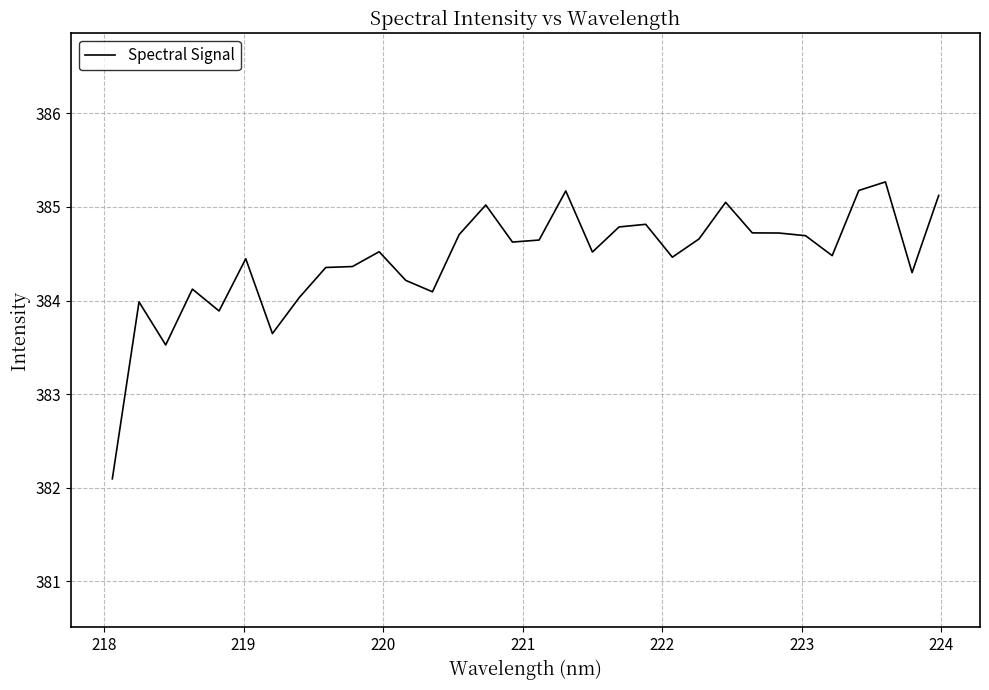

True or false: there are more than 1 points higher than both neighbors.

True